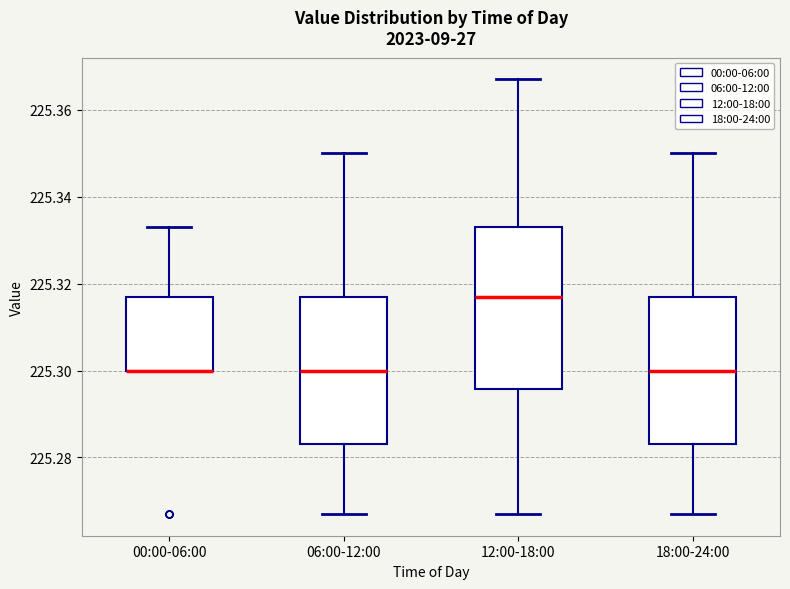

Where does the upper whisker of the box for 06:00-12:00 end on the y-axis? The values are not printed on the chart, so give them approximately, as read against the axis.

225.350